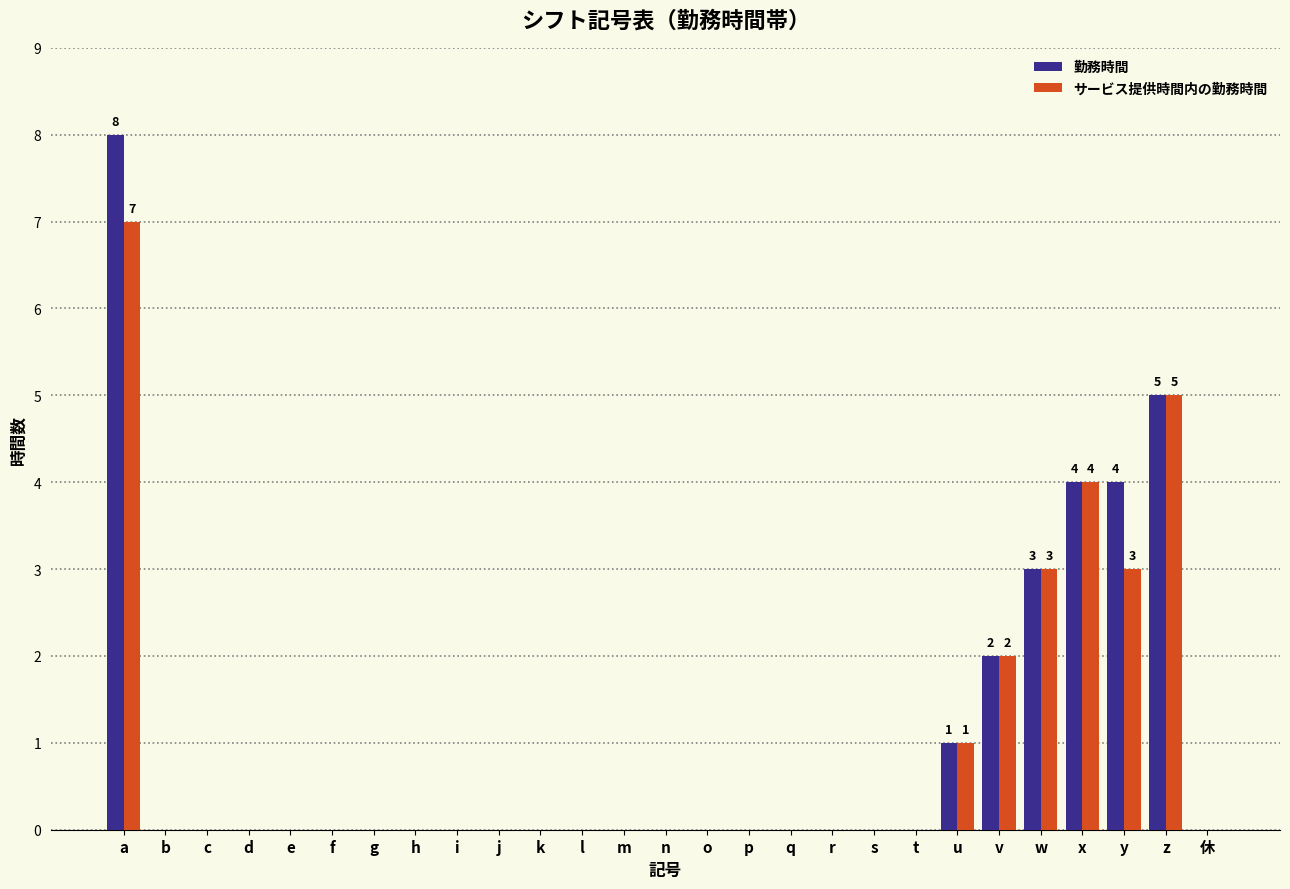

Is it true that 勤務時間 equals 0 at t?

True